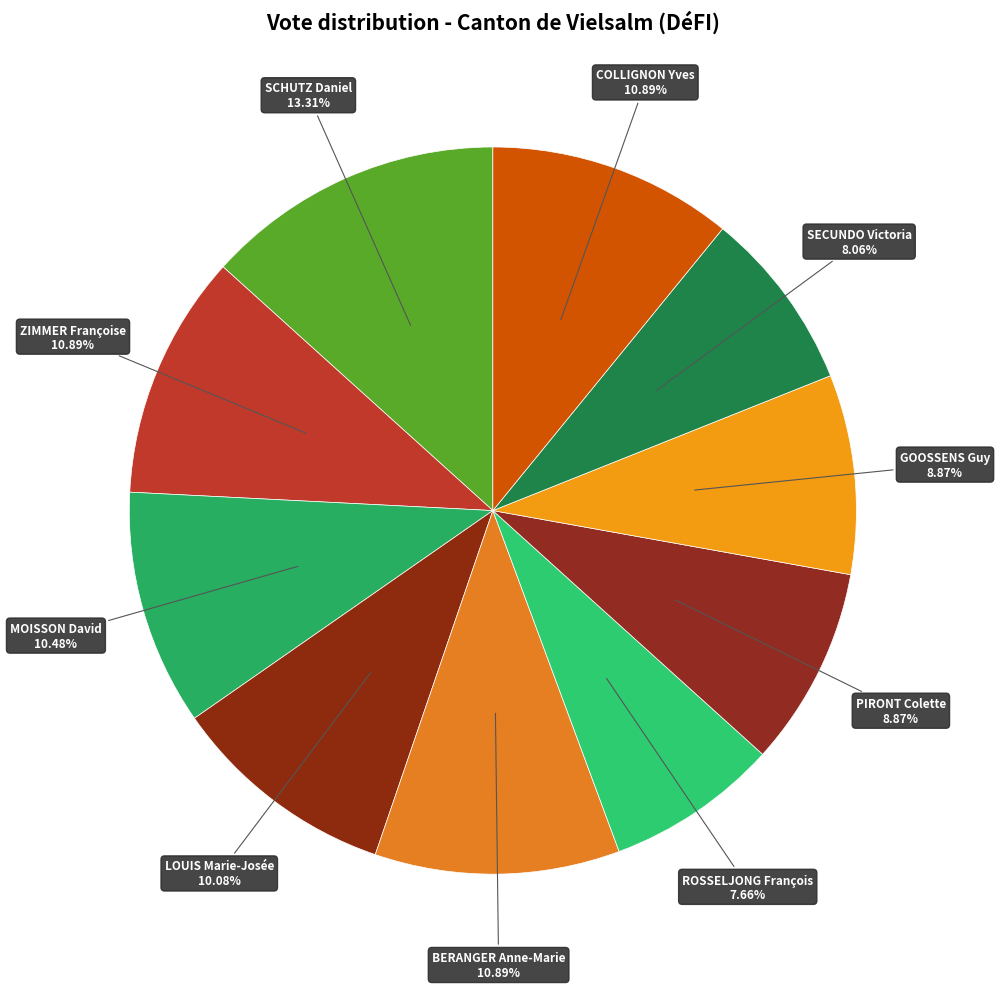

Which category has the biggest portion of the pie?

SCHUTZ Daniel